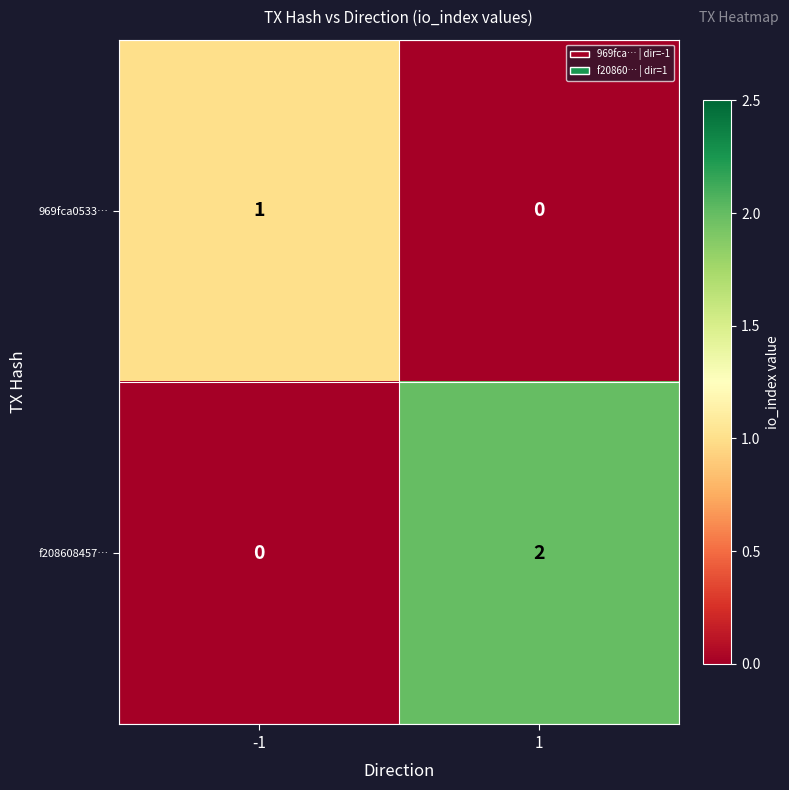

Reading left to right, transcribe all the data shown in this chart.

969fca0533…: -1=1	1=0
f208608457…: -1=0	1=2